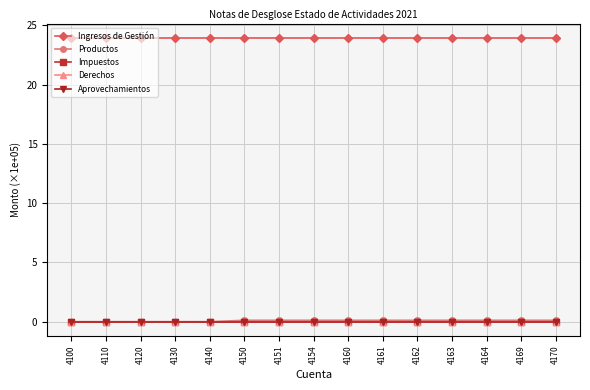

Which category has the highest value across all series?

4100